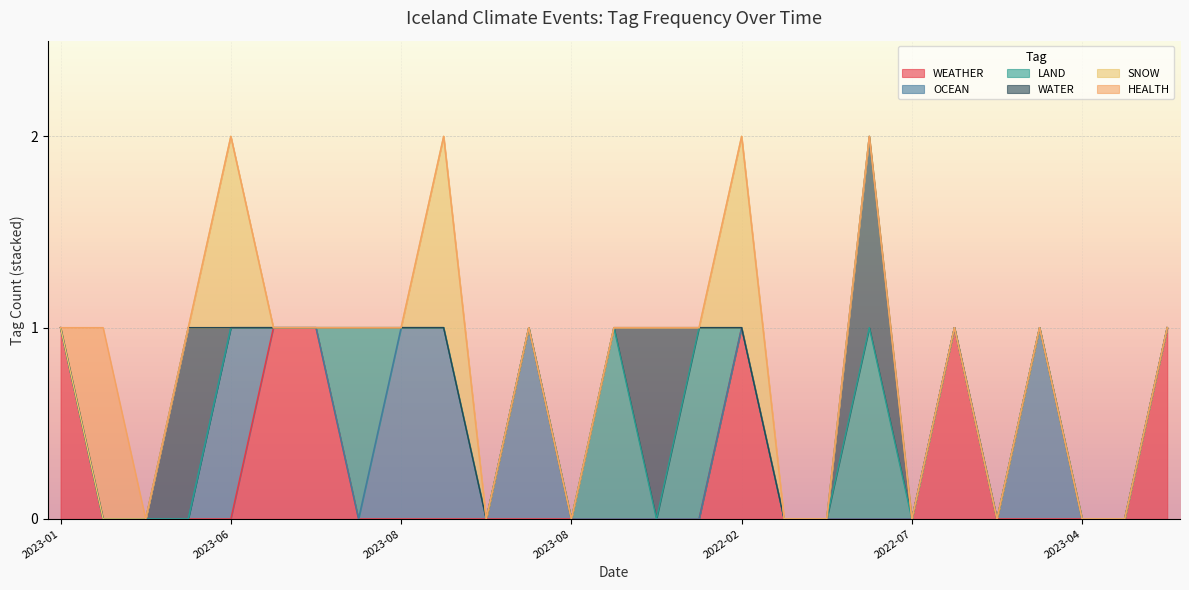

What is the label of the 4th point from the left?

2023-08-31